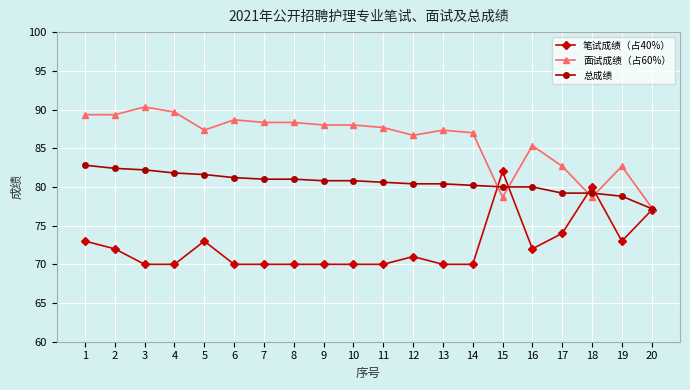

What is the greatest value displayed?

90.3